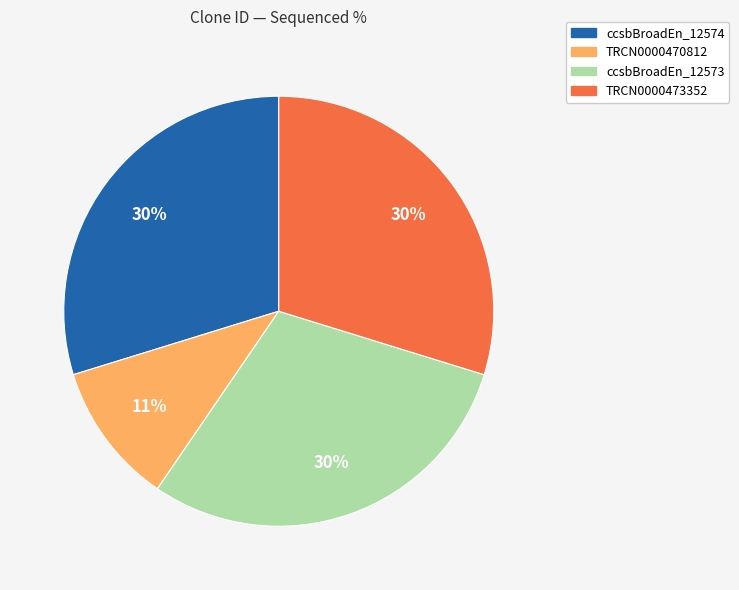

Is there a majority slice in this chart?

No